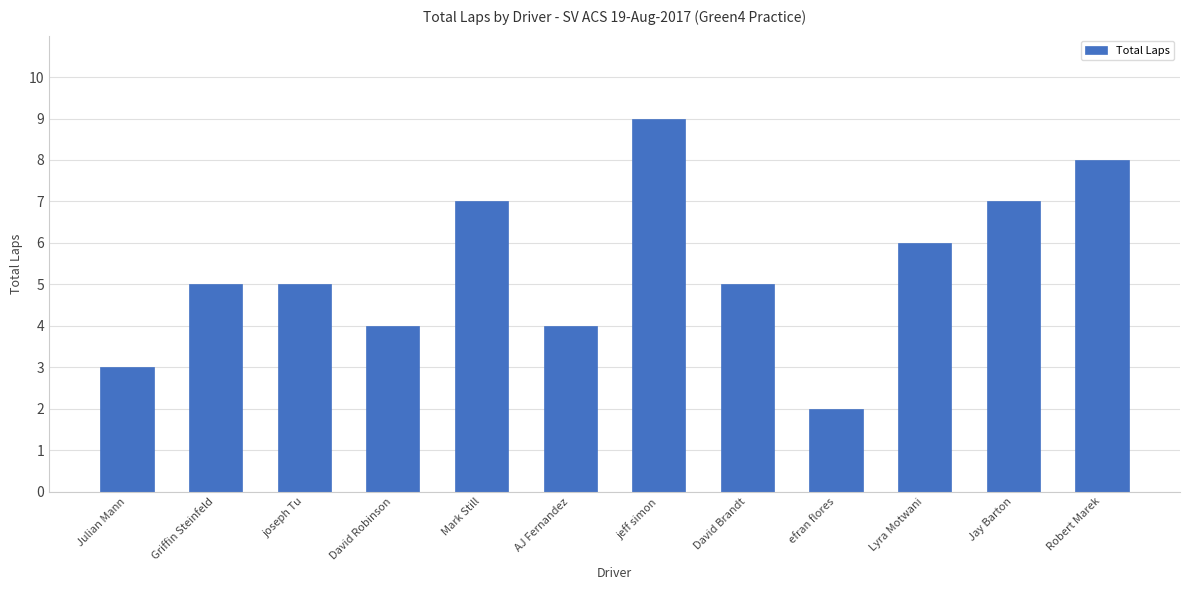

Read the value at Robert Marek.

8